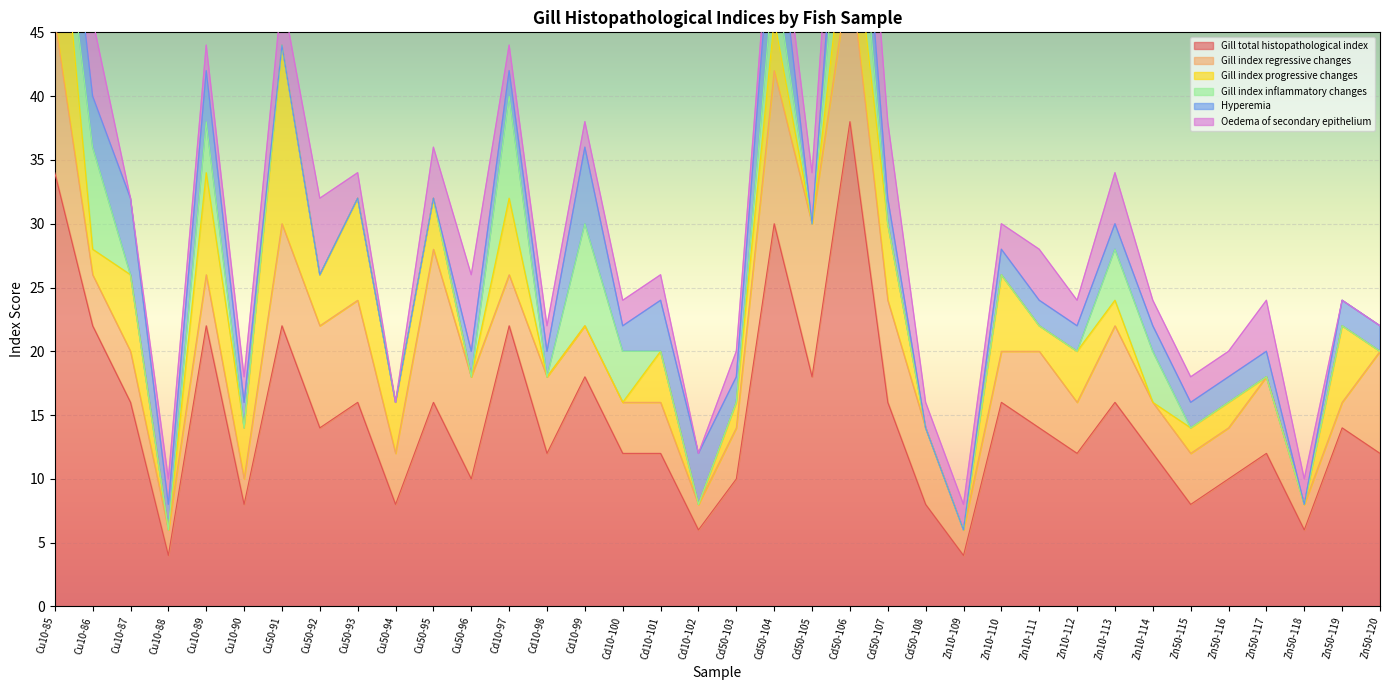

What is the difference between the Gill index regressive changes values at Zn50-115 and Cu10-90?

2